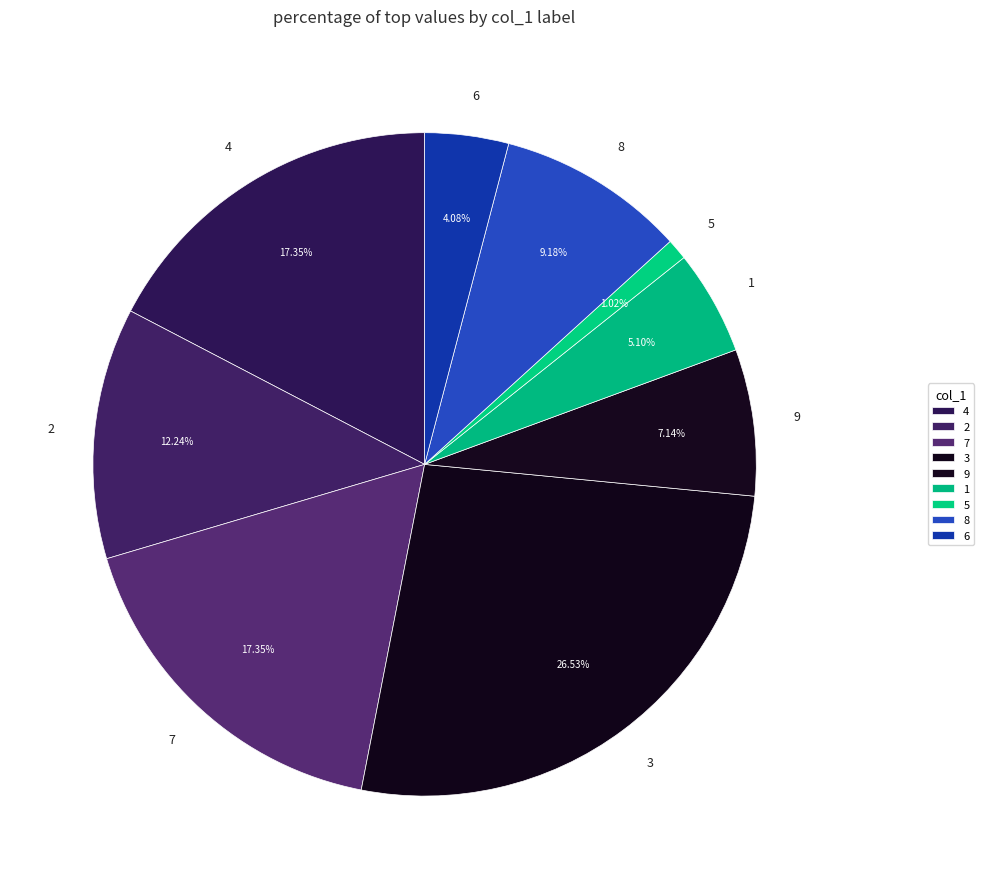

Does any single category account for the majority?

No